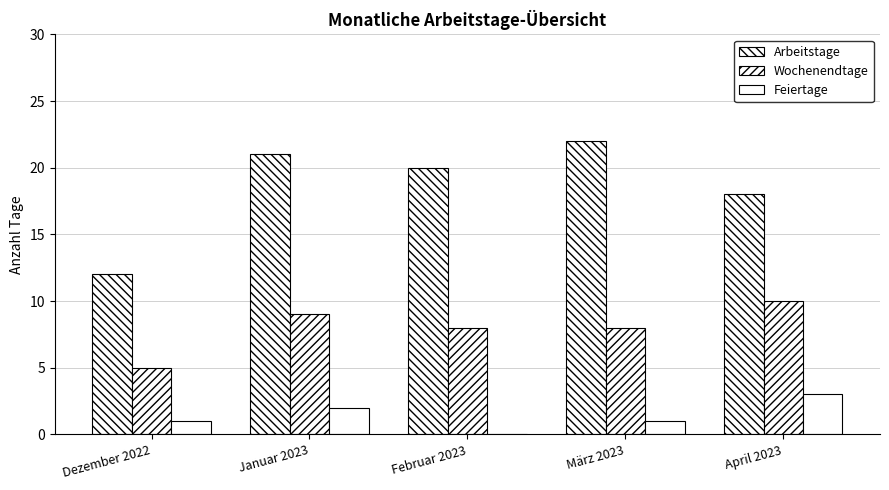

What is the sum of the Wochenendtage values at Februar 2023 and Dezember 2022?

13